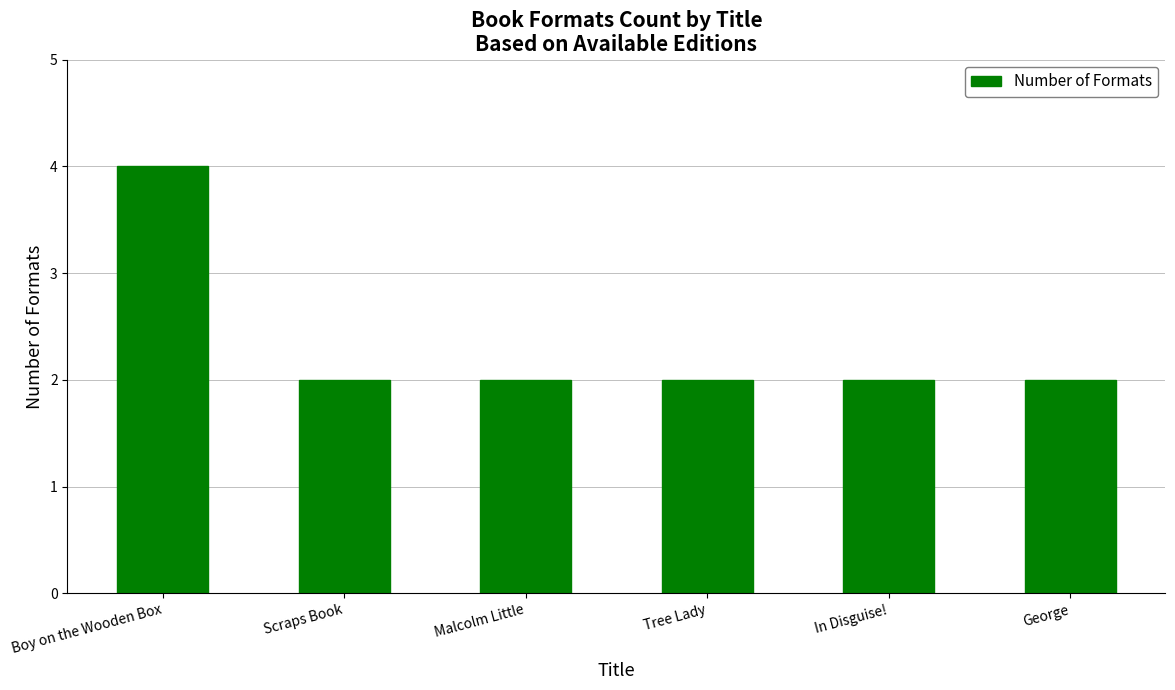

Reading left to right, what are all the values shown in this chart?

4	2	2	2	2	2